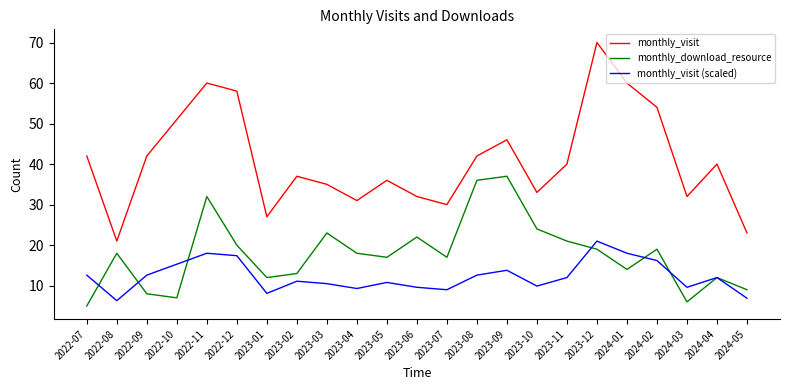

Reading right to left, what are all the values shown in this chart?

monthly_visit: 2024-05=23.0	2024-04=40.0	2024-03=32.0	2024-02=54.0	2024-01=60.0	2023-12=70.0	2023-11=40.0	2023-10=33.0	2023-09=46.0	2023-08=42.0	2023-07=30.0	2023-06=32.0	2023-05=36.0	2023-04=31.0	2023-03=35.0	2023-02=37.0	2023-01=27.0	2022-12=58.0	2022-11=60.0	2022-10=51.0	2022-09=42.0	2022-08=21.0	2022-07=42.0
monthly_download_resource: 2024-05=9.0	2024-04=12.0	2024-03=6.0	2024-02=19.0	2024-01=14.0	2023-12=19.0	2023-11=21.0	2023-10=24.0	2023-09=37.0	2023-08=36.0	2023-07=17.0	2023-06=22.0	2023-05=17.0	2023-04=18.0	2023-03=23.0	2023-02=13.0	2023-01=12.0	2022-12=20.0	2022-11=32.0	2022-10=7.0	2022-09=8.0	2022-08=18.0	2022-07=5.0
monthly_visit (scaled): 2024-05=6.9	2024-04=12.0	2024-03=9.6	2024-02=16.2	2024-01=18.0	2023-12=21.0	2023-11=12.0	2023-10=9.9	2023-09=13.8	2023-08=12.6	2023-07=9.0	2023-06=9.6	2023-05=10.8	2023-04=9.3	2023-03=10.5	2023-02=11.1	2023-01=8.1	2022-12=17.4	2022-11=18.0	2022-10=15.3	2022-09=12.6	2022-08=6.3	2022-07=12.6